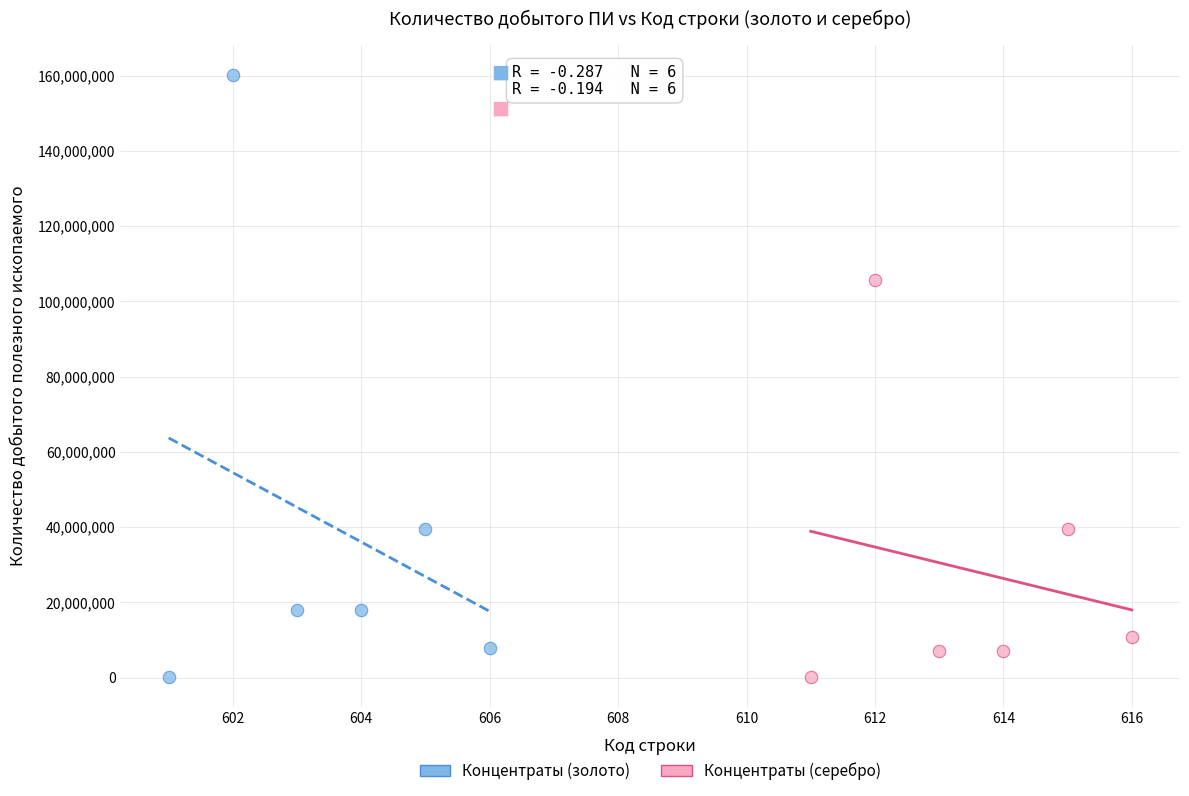

Which series reaches the maximum Y coordinate?

Концентраты (золото)